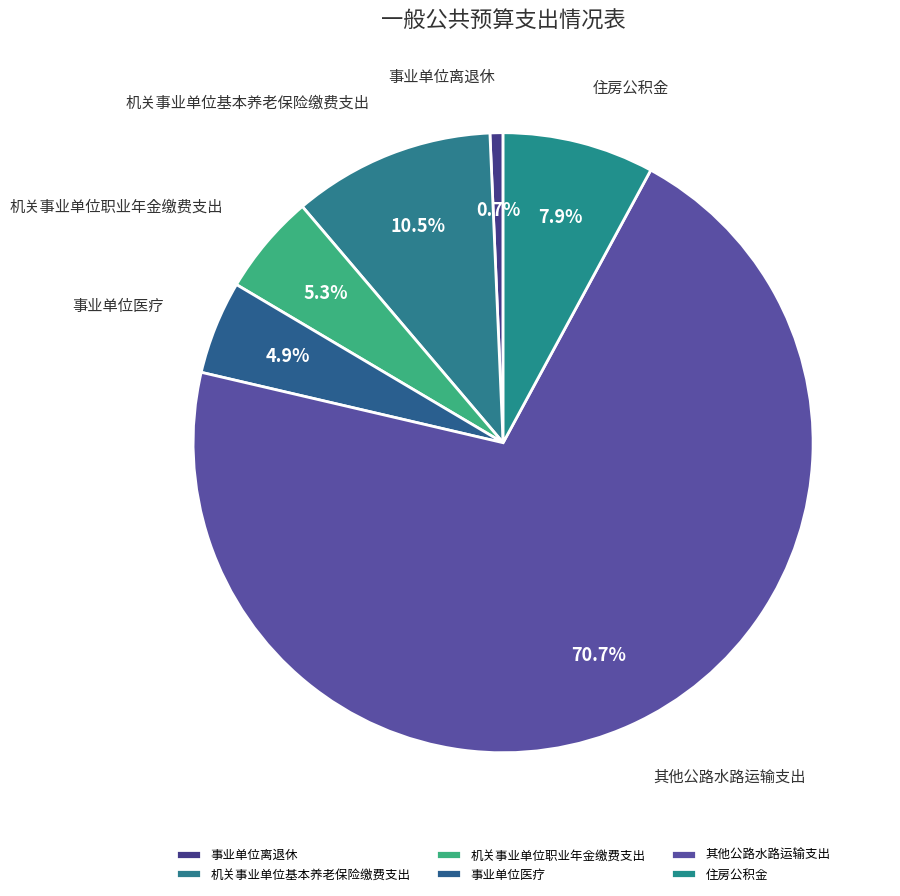

Which has a higher value, 机关事业单位基本养老保险缴费支出 or 事业单位医疗?

机关事业单位基本养老保险缴费支出